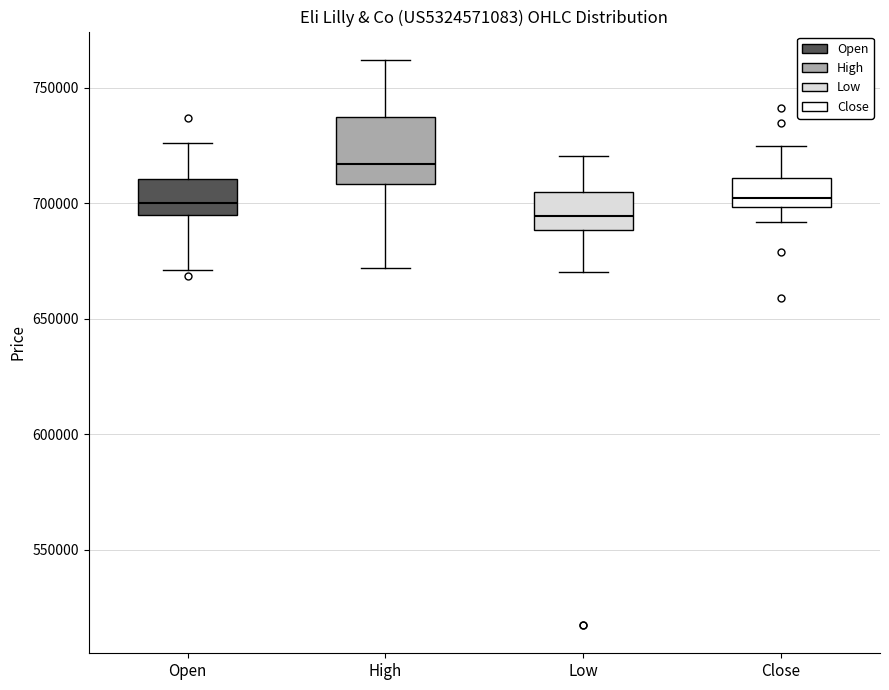

Where is the lower edge of the box for Close on the y-axis? The values are not printed on the chart, so give them approximately, as read against the axis.

700000